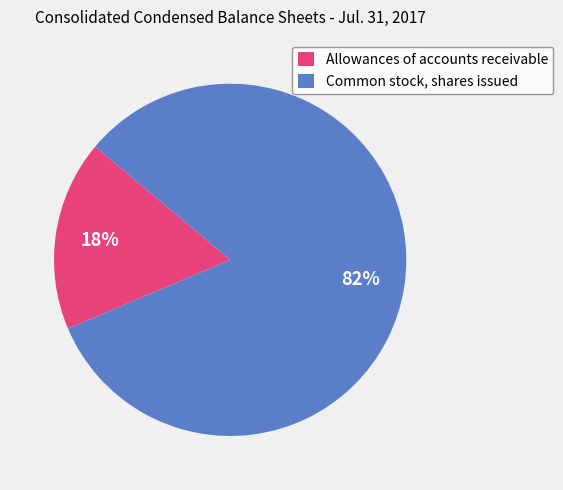

Which slice is the smallest?

Allowances of accounts receivable